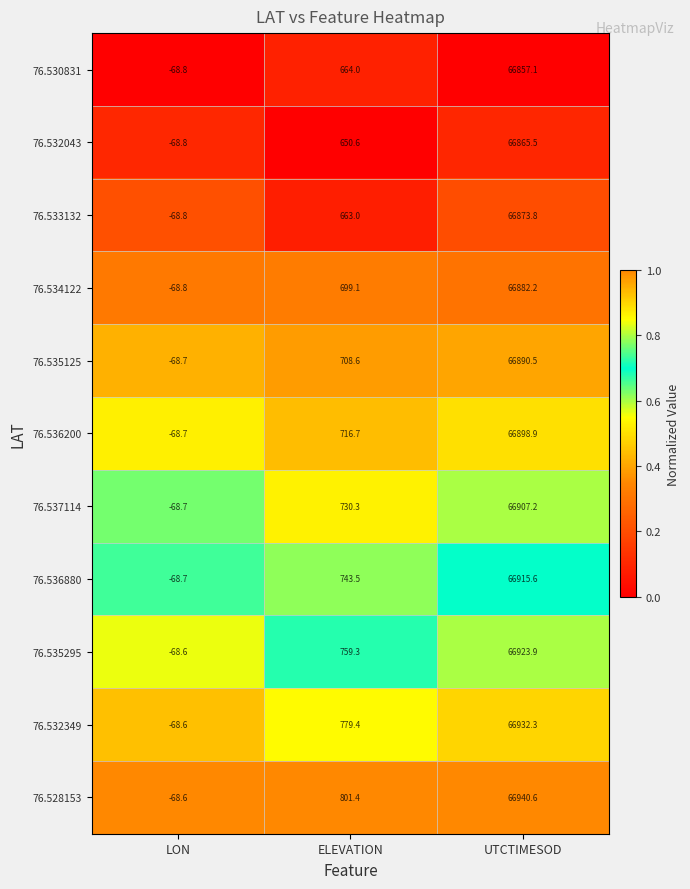

What is the total value across all series at UTCTIMESOD?

735887.6